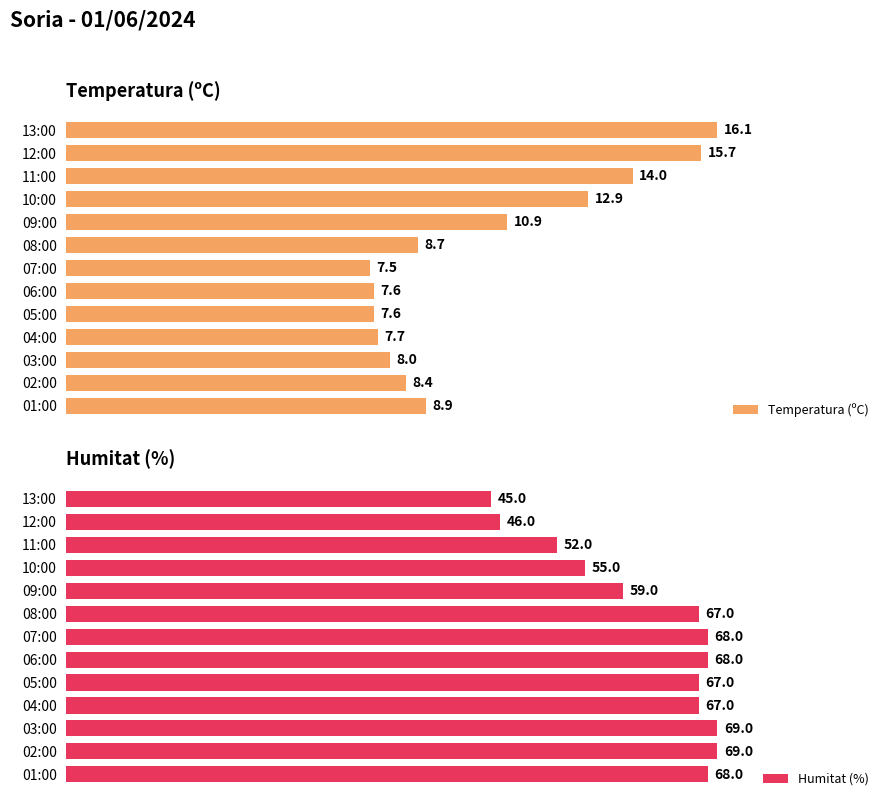

List the series in order of their peak value, lowest first.

Temperatura (ºC), Humitat (%)